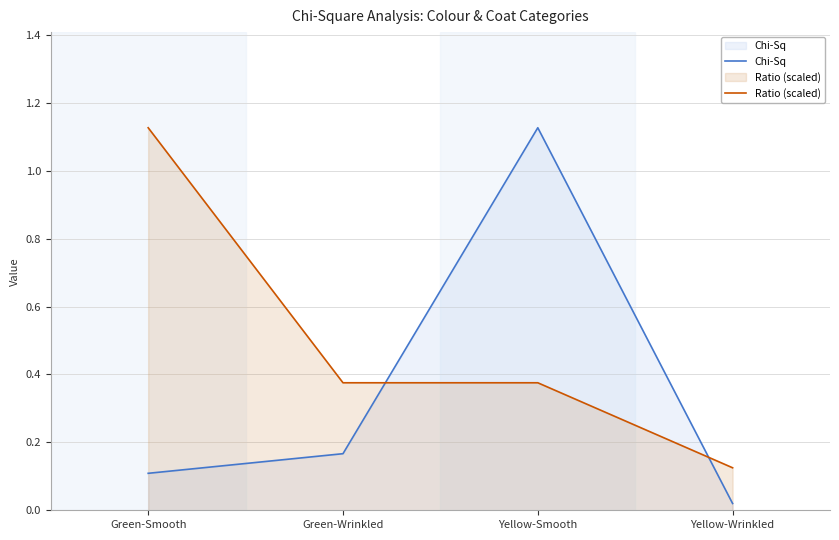

Reading right to left, extract all data points from this chart.

Chi-Sq: 0.0	1.1	0.2	0.1
Ratio (scaled): 0.1	0.4	0.4	1.1